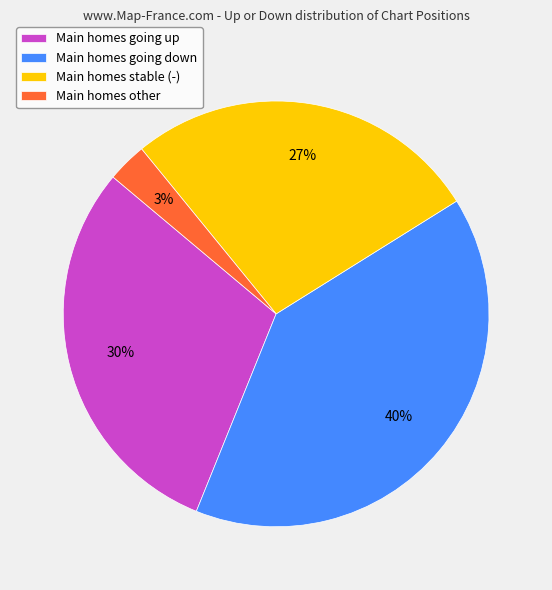

Count the number of slices in the pie.

4